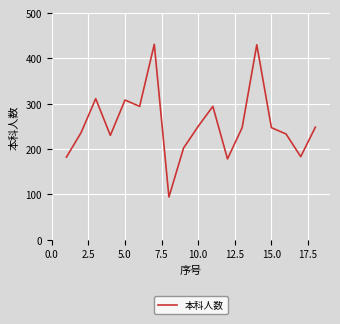

What is the minimum value shown in the chart?

94